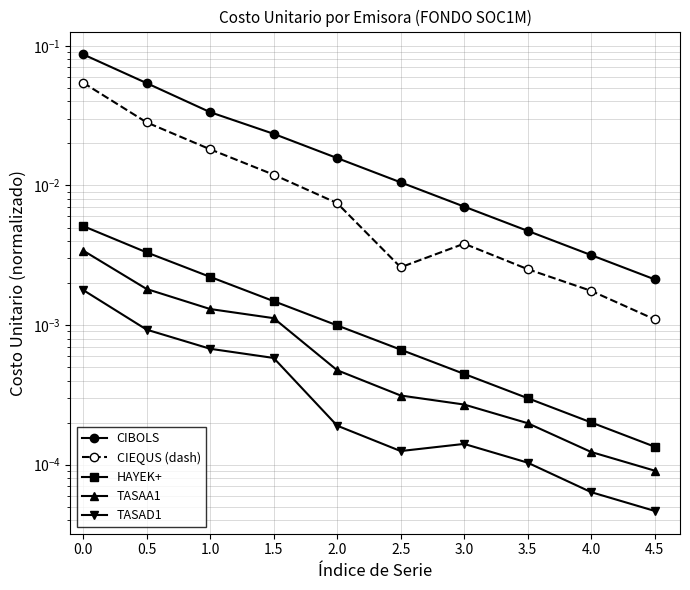

Does the chart display data point markers on the line(s)?

Yes